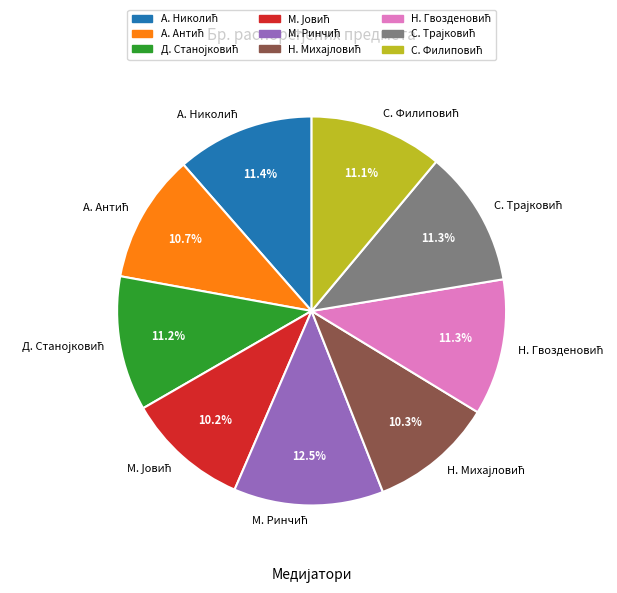

Is there a majority slice in this chart?

No